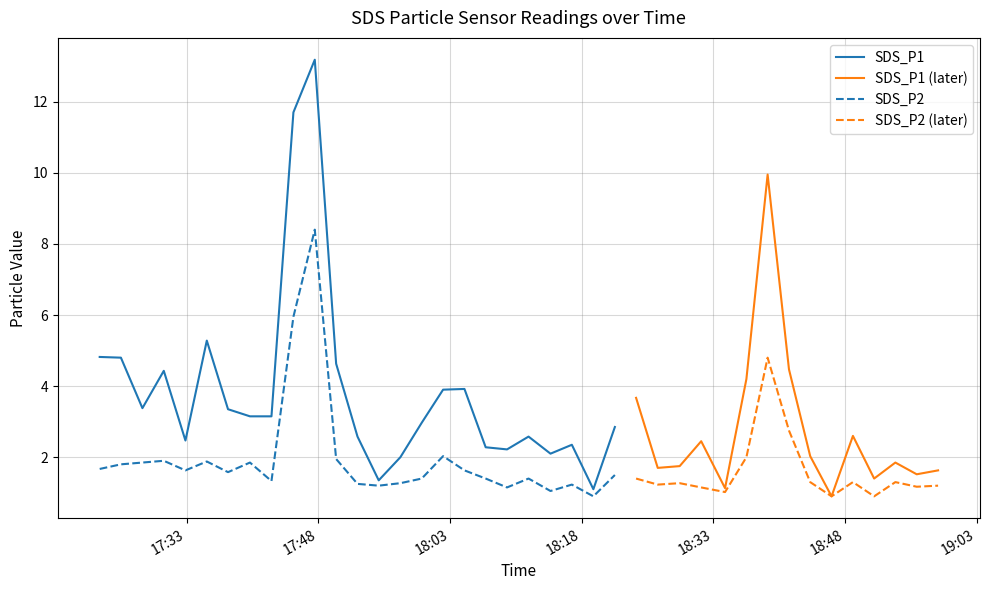

What is the difference between the SDS_P2 values at 2022/08/21 18:51:19 and 2022/08/21 18:39:11?

3.9